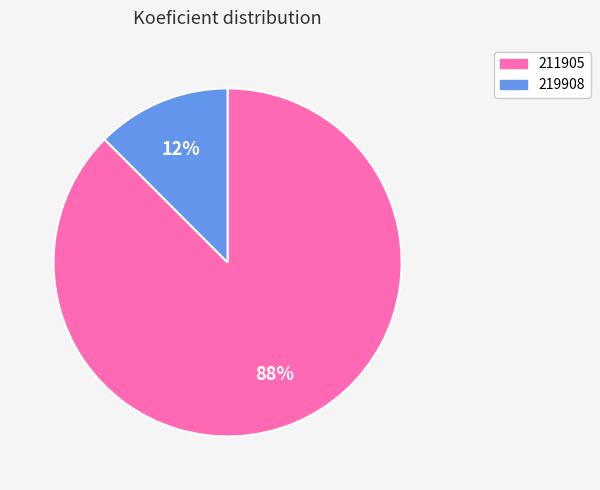

Which has a higher value, 211905 or 219908?

211905